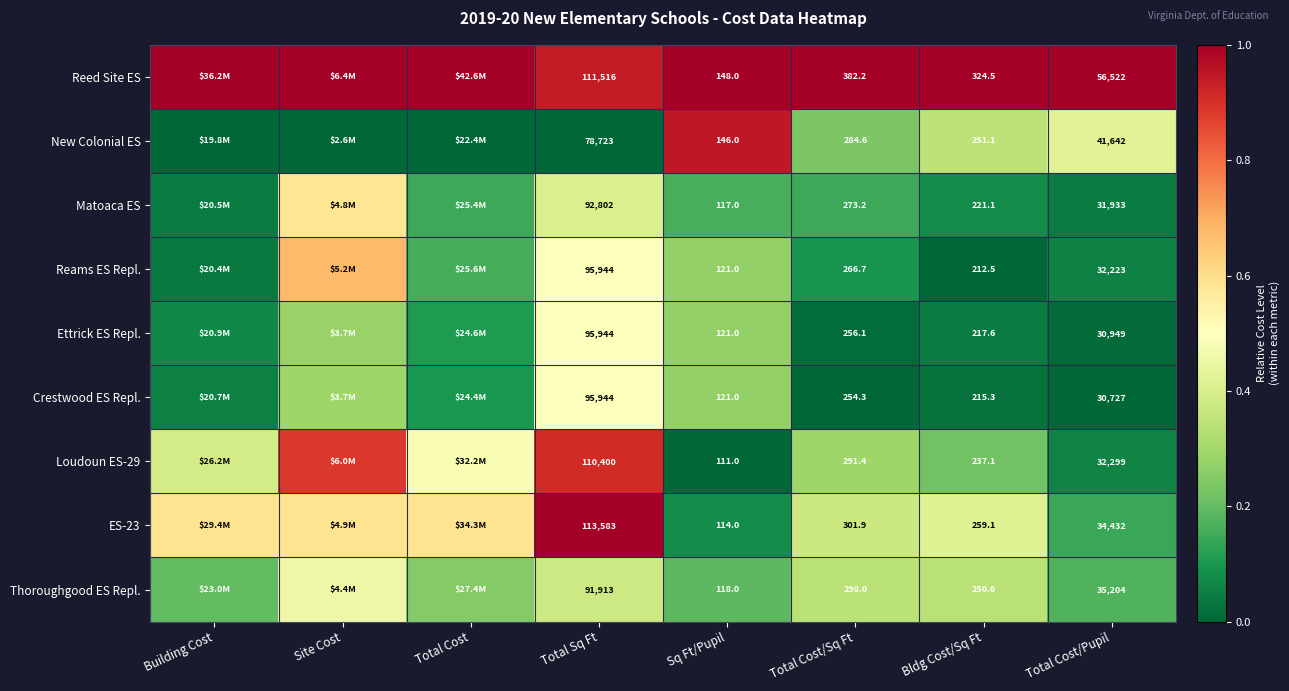

At which category is the sum across all series the highest?

Total Sq Ft